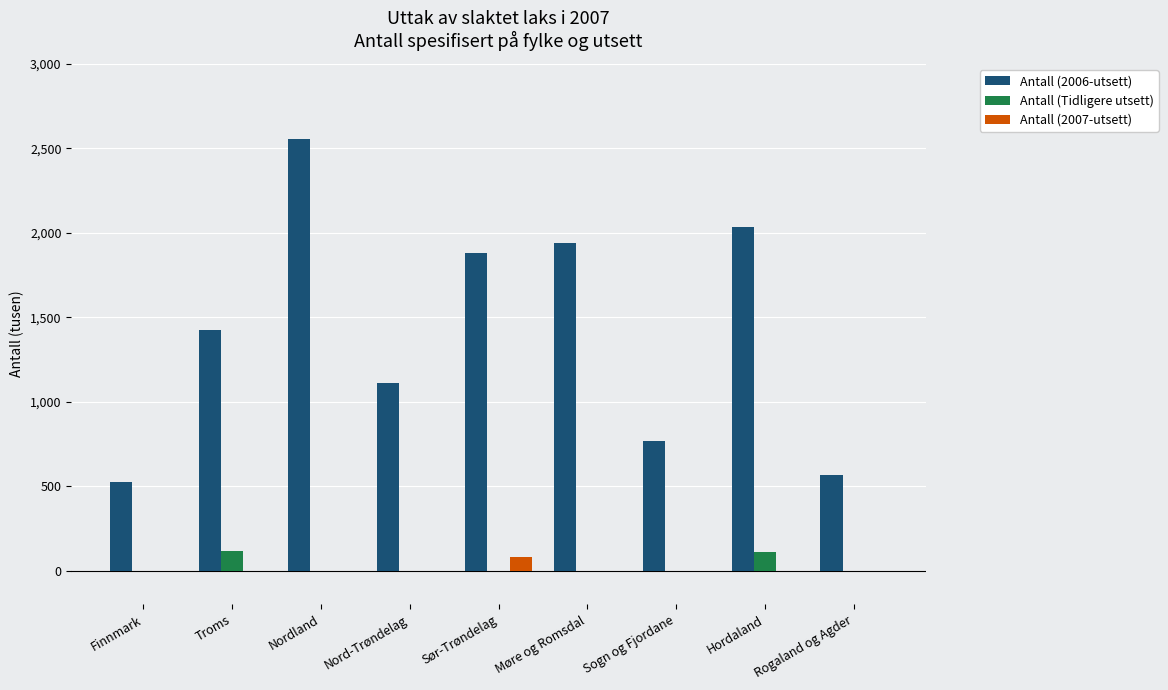

How many categories are shown in the chart?

9